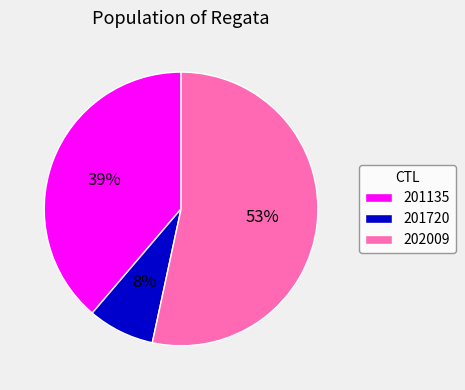

Does 202009 account for over 50% of the chart?

Yes